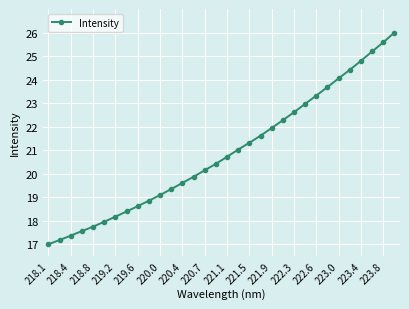

What is the difference between the maximum and second lowest values?

8.8